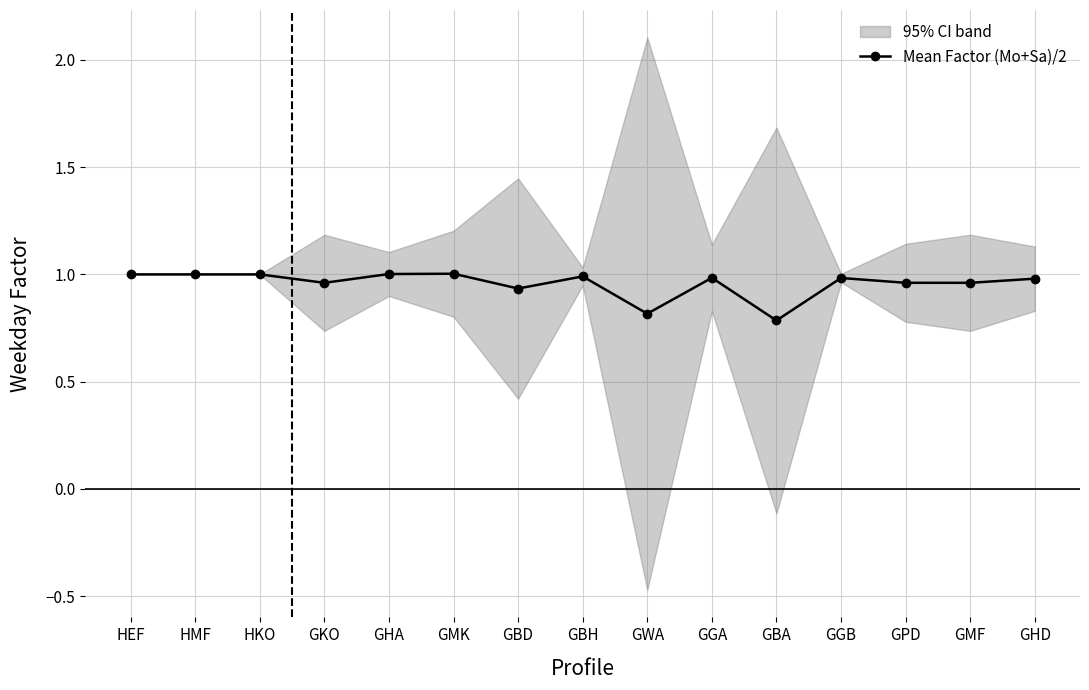

Rank the categories by value from highest to lowest.

GMK, GHA, HEF, HMF, HKO, GBH, GGA, GGB, GHD, GPD, GKO, GMF, GBD, GWA, GBA